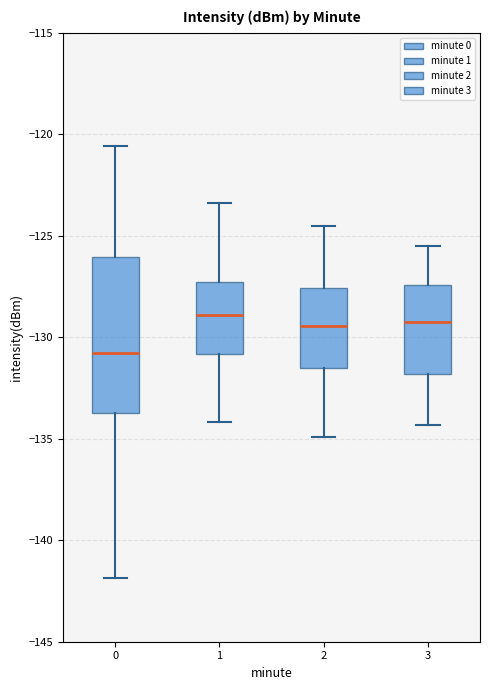

Where does the lower whisker of the box at x = 0 end on the y-axis? The values are not printed on the chart, so give them approximately, as read against the axis.

-142.0